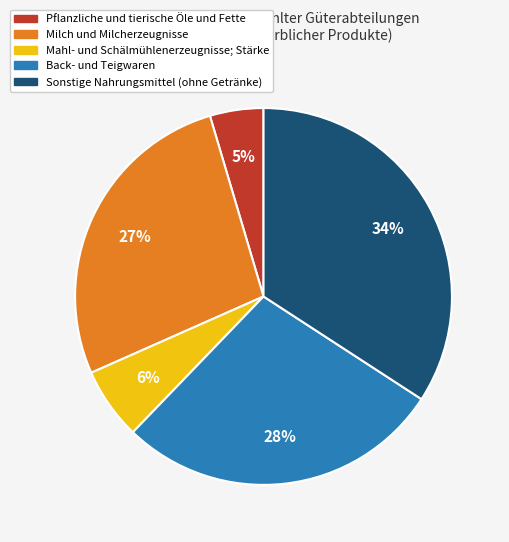

Is Back- und Teigwaren the majority of the pie?

No